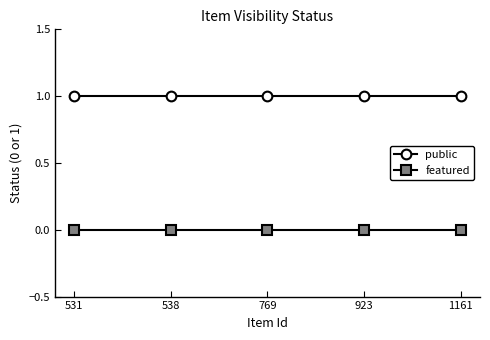

The public series shows 1 at 531. True or false?

True